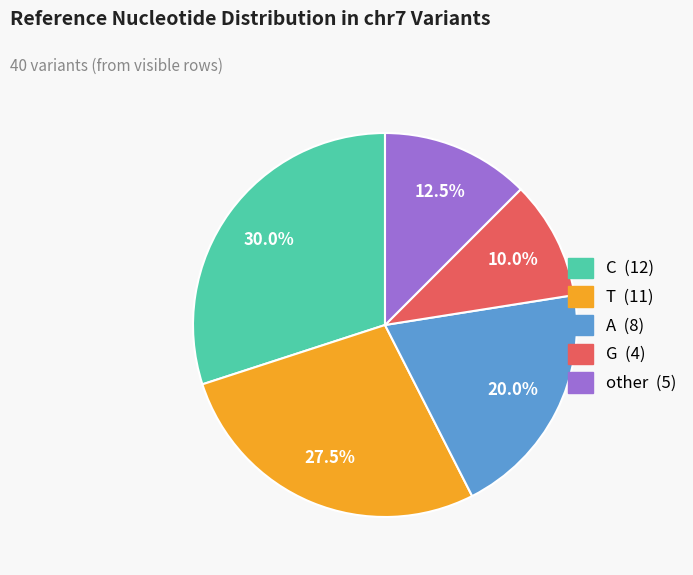

Does any single category account for the majority?

No